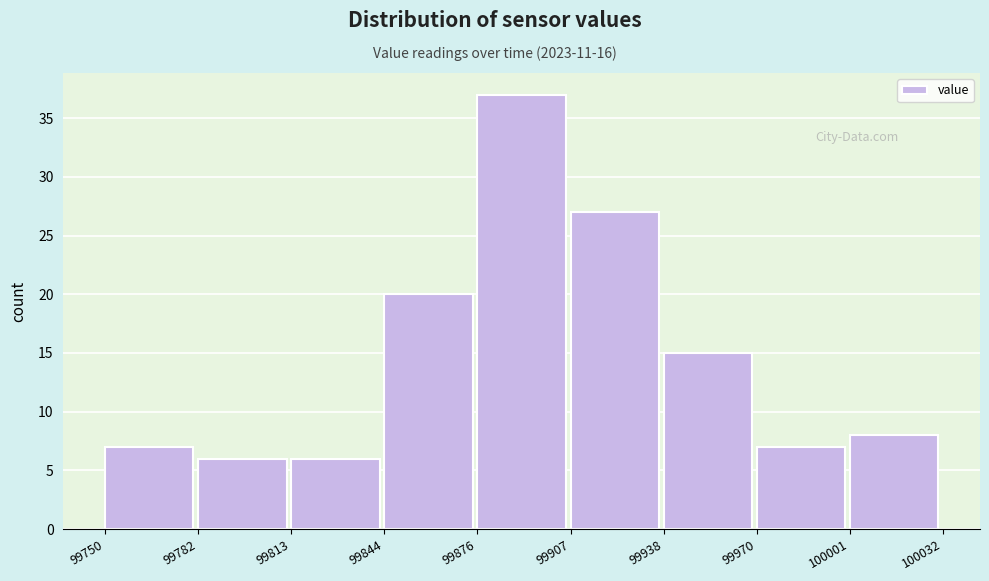

How tall is the bar that spans 99813 to 99844 on the x-axis? The values are not printed on the chart, so give them approximately, as read against the axis.

6